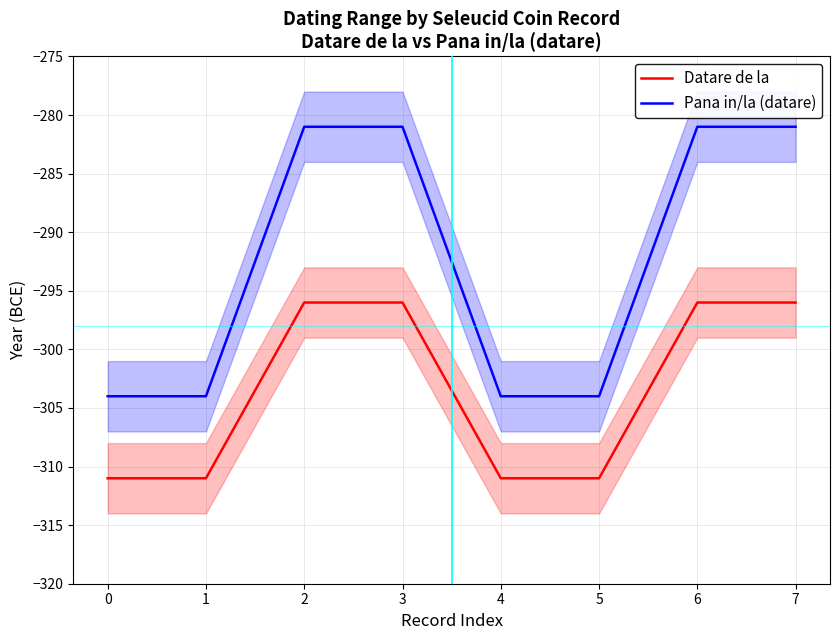

True or false: Pana in/la (datare) and Datare de la cross at least once.

False